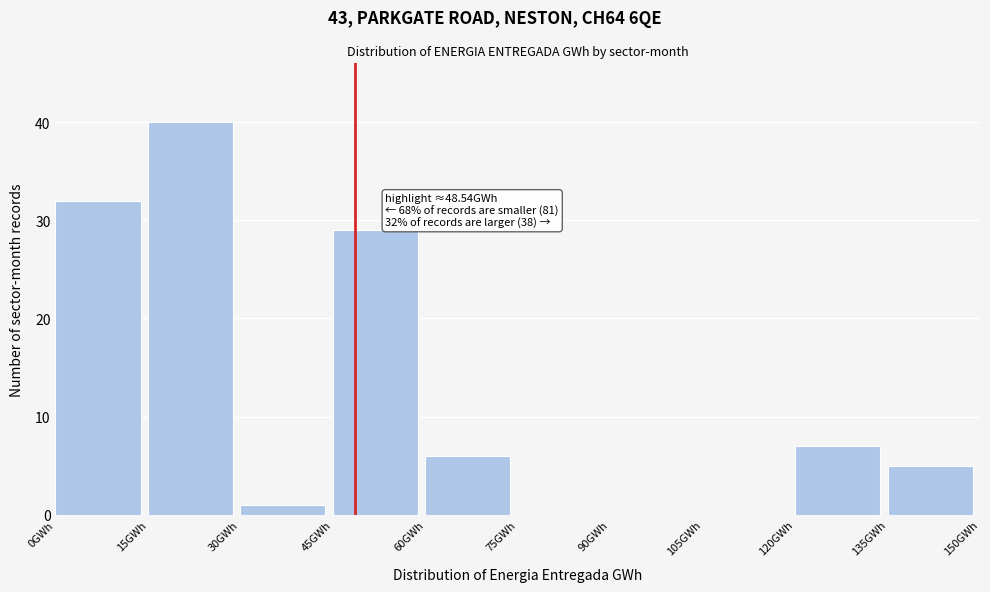

Which range on the x-axis has the tallest bar?

15 to 30